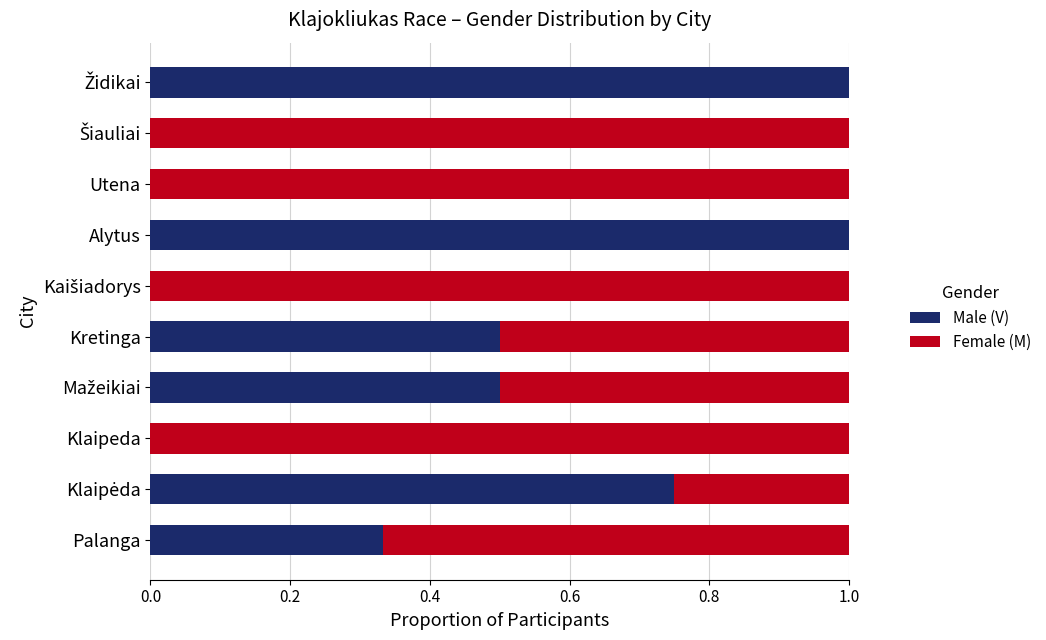

True or false: Male (V) has a value of 0.1 at Palanga.

False